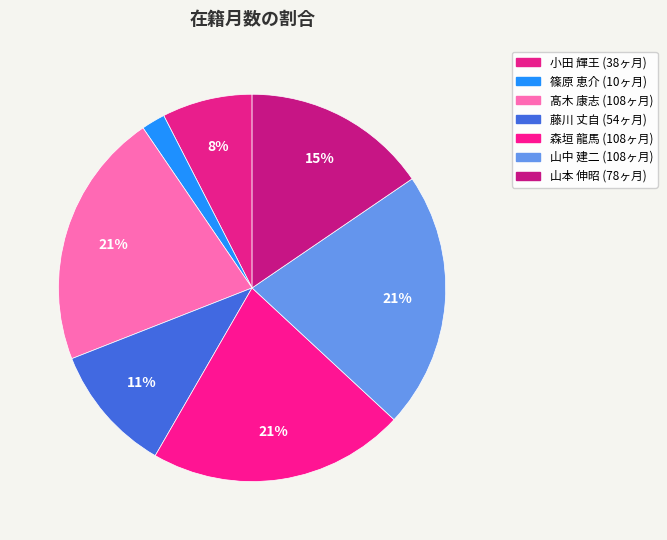

Which slice is the largest?

髙木 康志